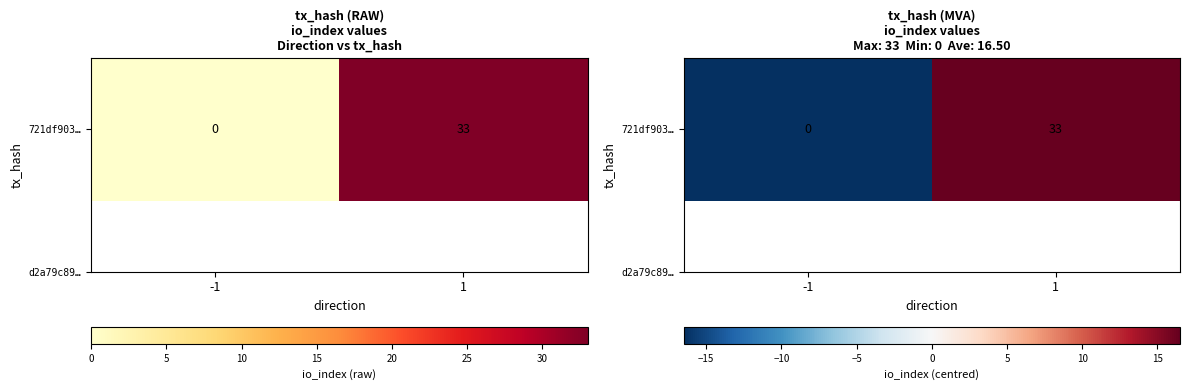

What is the difference between the maximum and minimum values?

33.0